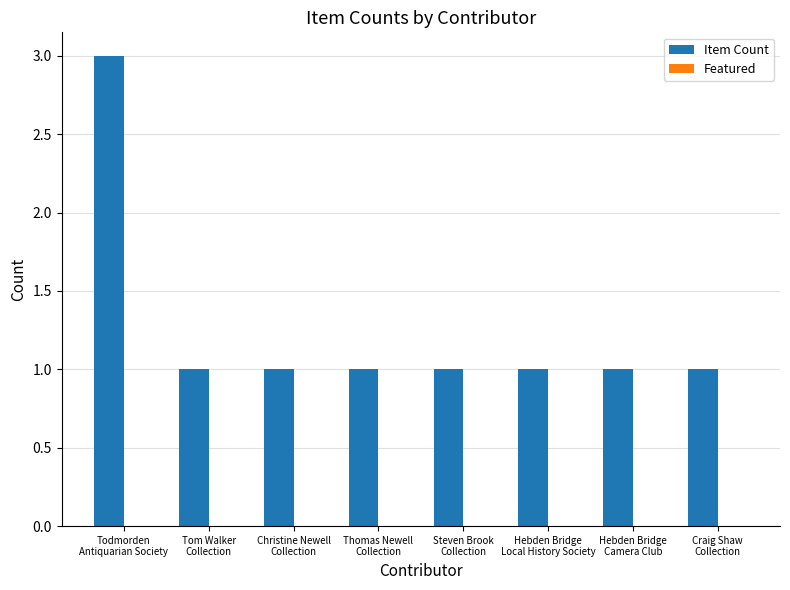

Reading right to left, what are all the values shown in this chart?

1	1	1	1	1	1	1	3